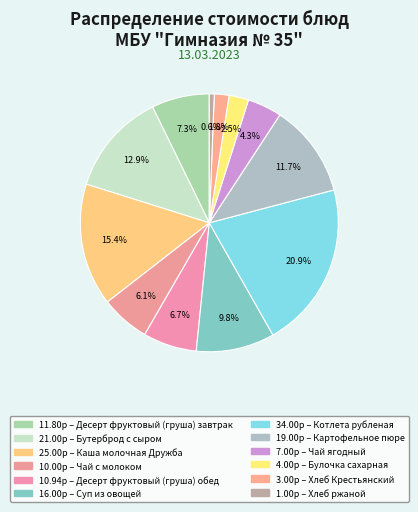

How many segments does this pie chart have?

12